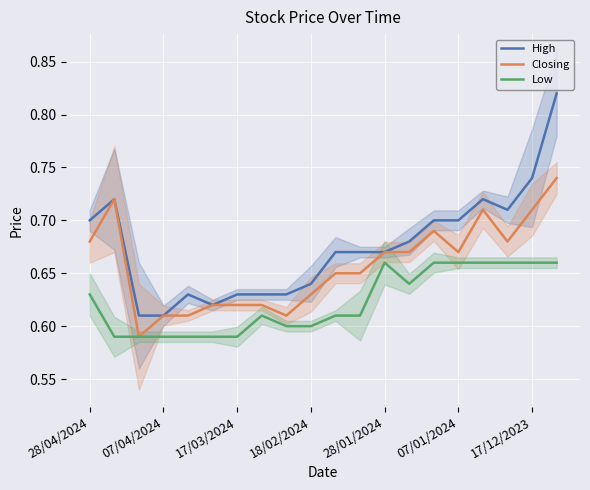

True or false: High and Low intersect in this chart.

False